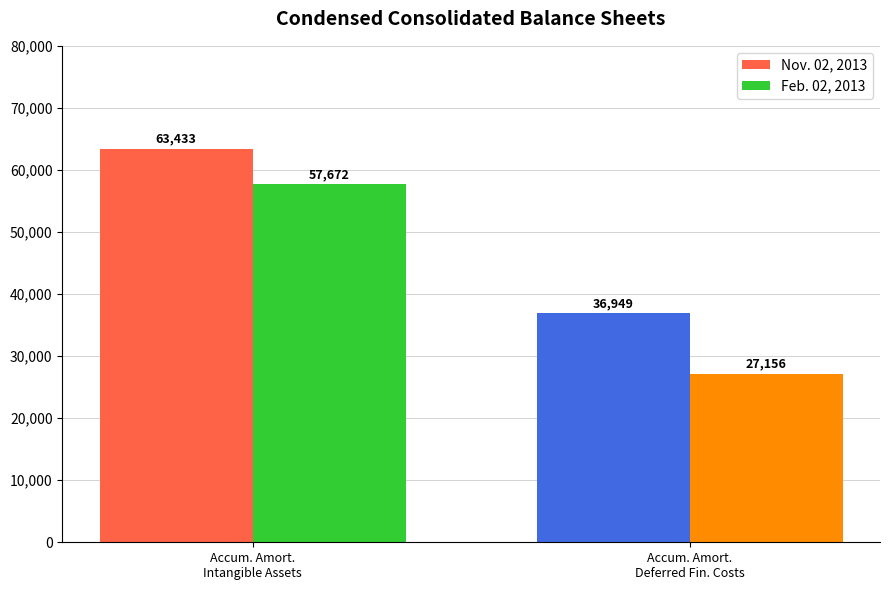

Which category has the lowest value across all series?

Accumulated amortization on deferred financing costs